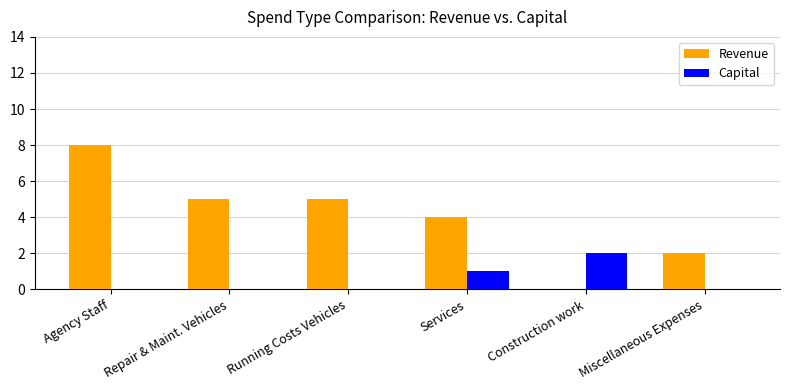

The Capital series shows 1 at Services. True or false?

True